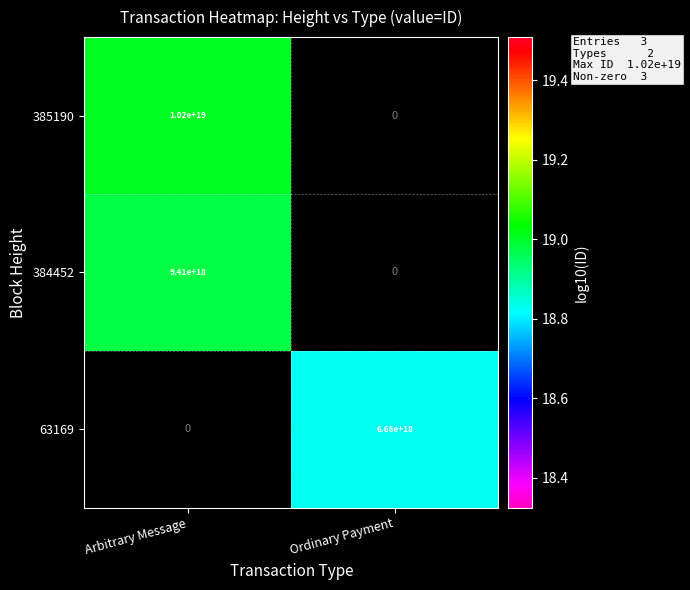

Is the value of 384452 at Arbitrary Message greater than the value of 63169 at Ordinary Payment?

Yes